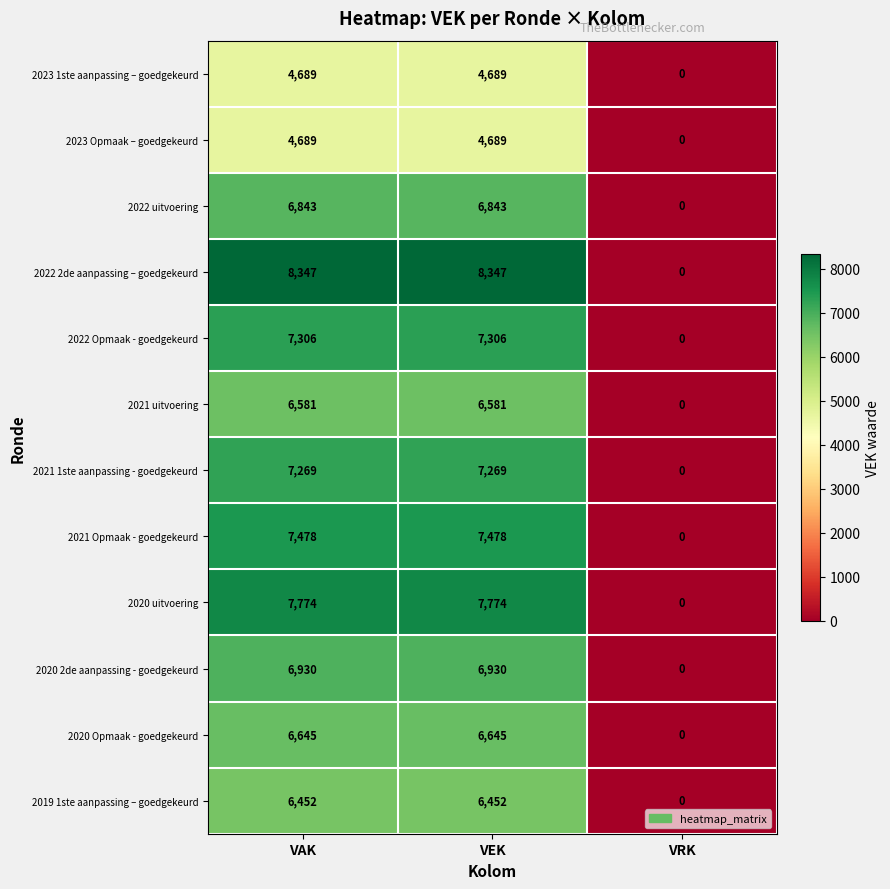

How many 2023 Opmaak – goedgekeurd values are between 0 and 4689?

3